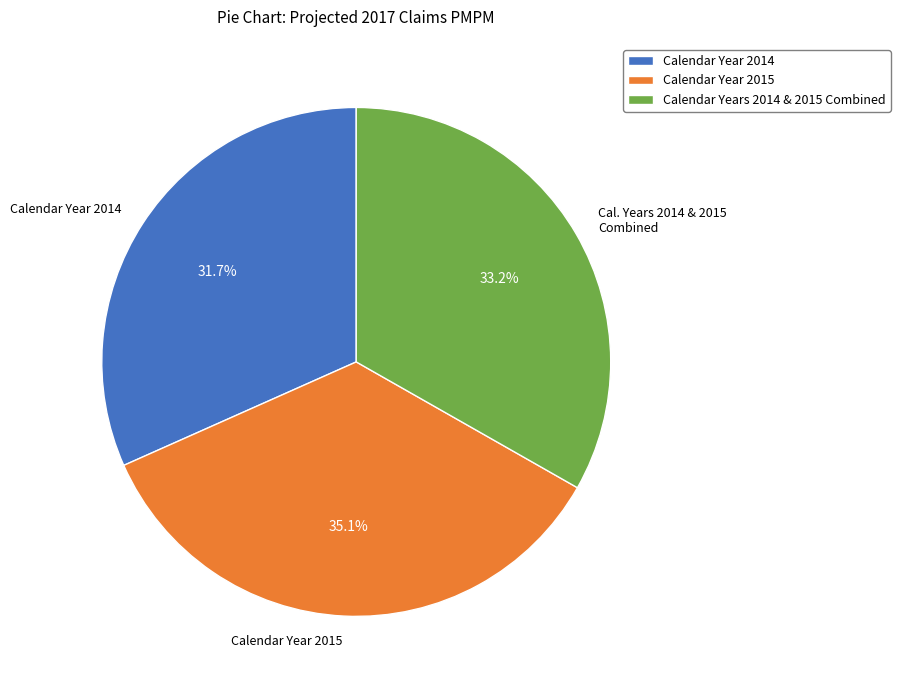

The Calendar Year 2014 slice represents 25% of the pie. True or false?

False